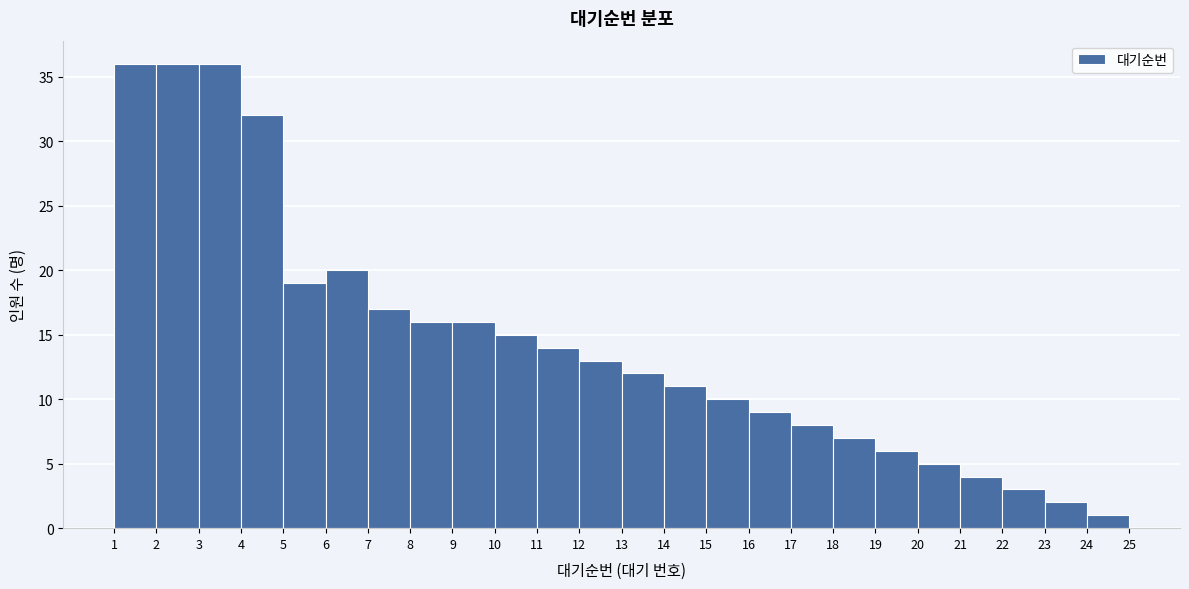

Reading left to right, list every bar in this chart as the range it spans on the x-axis followed by its height. The values are not printed on the chart, so give them approximately, as read against the axis.

1 to 2: 36
2 to 3: 36
3 to 4: 36
4 to 5: 32
5 to 6: 19
6 to 7: 20
7 to 8: 17
8 to 9: 16
9 to 10: 16
10 to 11: 15
11 to 12: 14
12 to 13: 13
13 to 14: 12
14 to 15: 11
15 to 16: 10
16 to 17: 9
17 to 18: 8
18 to 19: 7
19 to 20: 6
20 to 21: 5
21 to 22: 4
22 to 23: 3
23 to 24: 2
24 to 25: 1